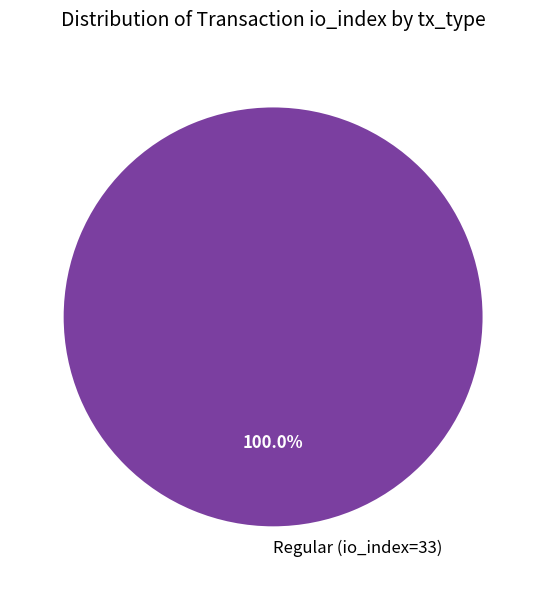

Does any single category account for the majority?

Yes